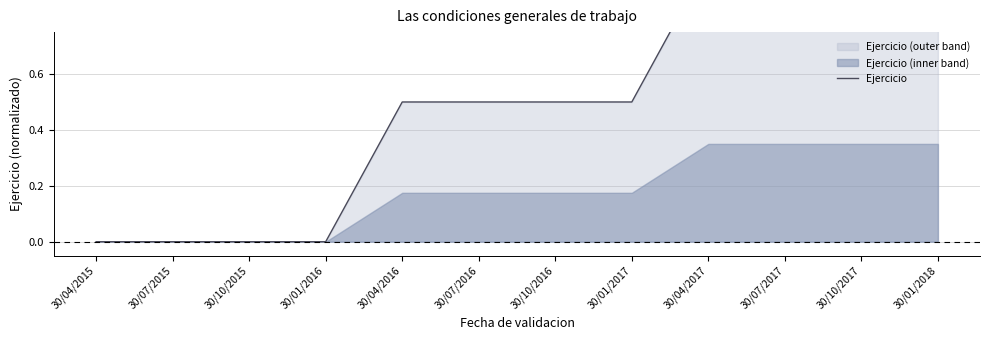

Rank the categories by value from lowest to highest.

30/04/2015, 30/07/2015, 30/10/2015, 30/01/2016, 30/04/2016, 30/07/2016, 30/10/2016, 30/01/2017, 30/04/2017, 30/07/2017, 30/10/2017, 30/01/2018